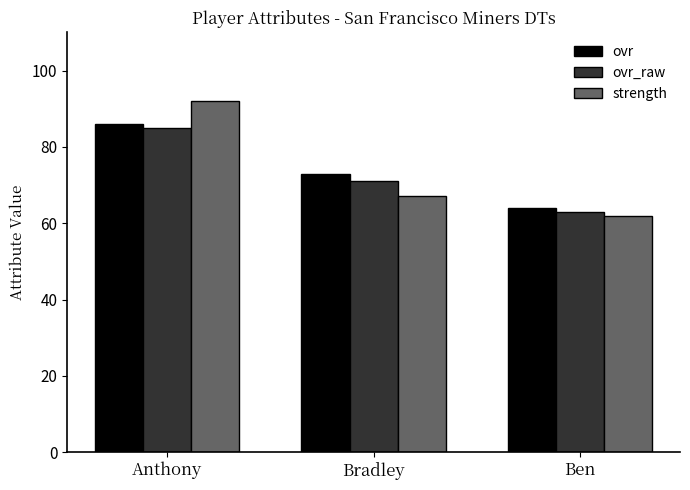

What is the value of the strength bar at the 3rd from the left?

62